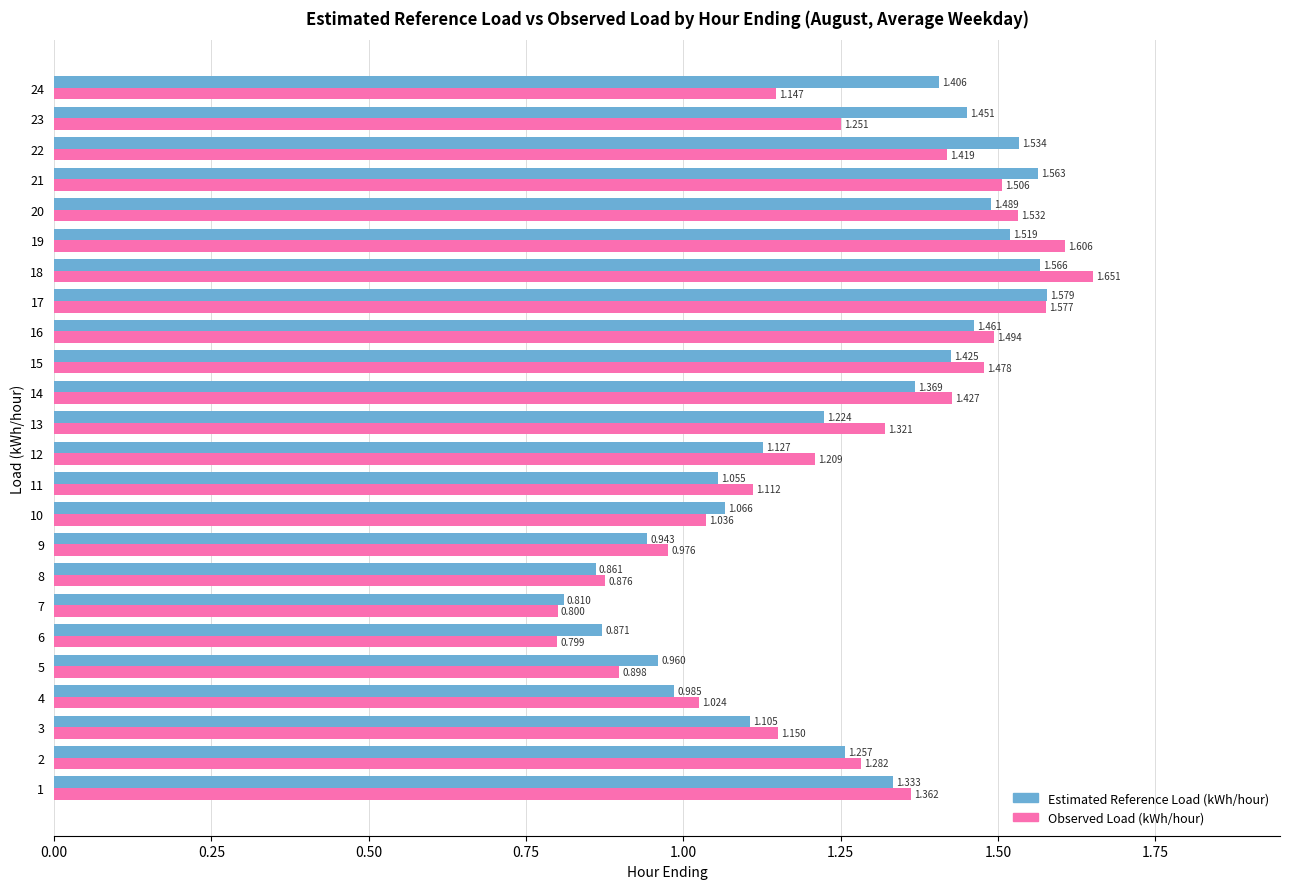

Which series changed the most between 10 and 20?

Observed Load (kWh/hour)